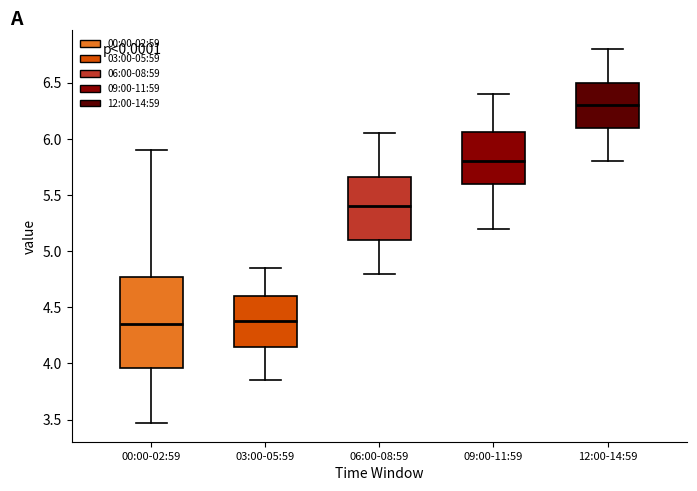

Reading left to right, transcribe this box plot: for each box, give where its median line is, the range the box spans, and where its two whiskers end, as read against the y-axis. The values are not printed on the chart, so give them approximately, as read against the axis.

00:00-02:59: median 4.35, box 3.95 to 4.75, whiskers 3.45 to 5.90
03:00-05:59: median 4.40, box 4.15 to 4.60, whiskers 3.85 to 4.85
06:00-08:59: median 5.40, box 5.10 to 5.65, whiskers 4.80 to 6.05
09:00-11:59: median 5.80, box 5.60 to 6.05, whiskers 5.20 to 6.40
12:00-14:59: median 6.30, box 6.10 to 6.50, whiskers 5.80 to 6.80